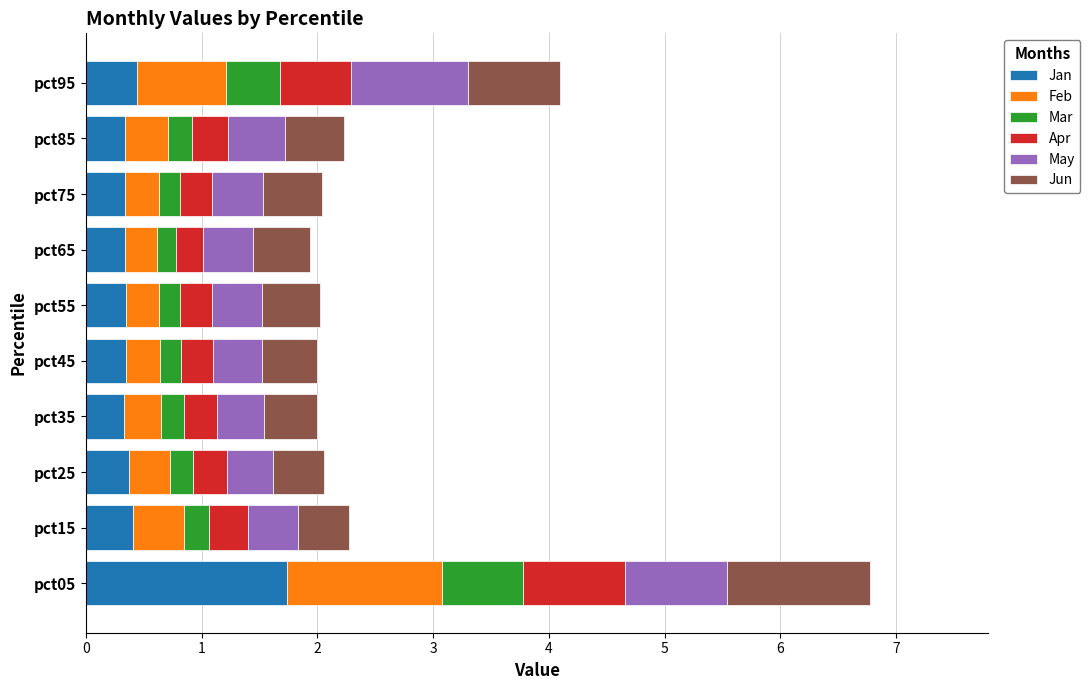

What is the minimum value for Jan?

0.3